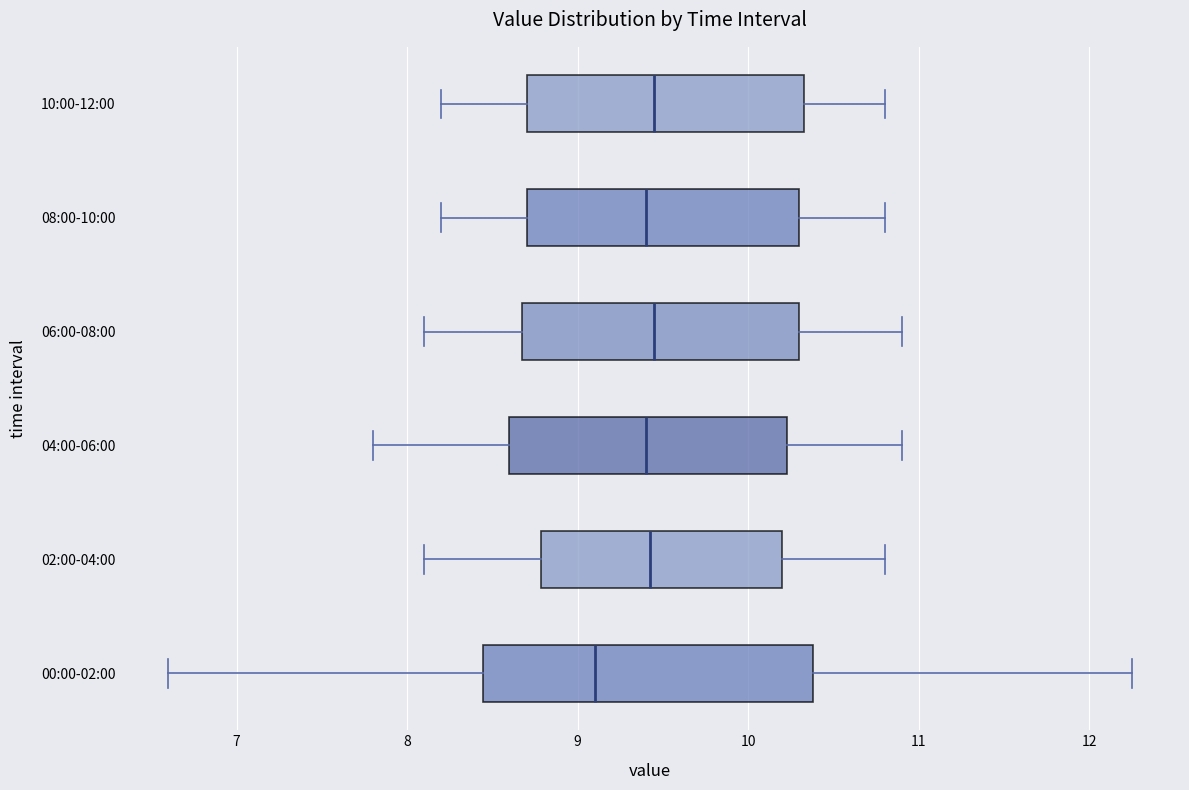

Where is the right edge of the box for 02:00-04:00 on the x-axis? The values are not printed on the chart, so give them approximately, as read against the axis.

10.2